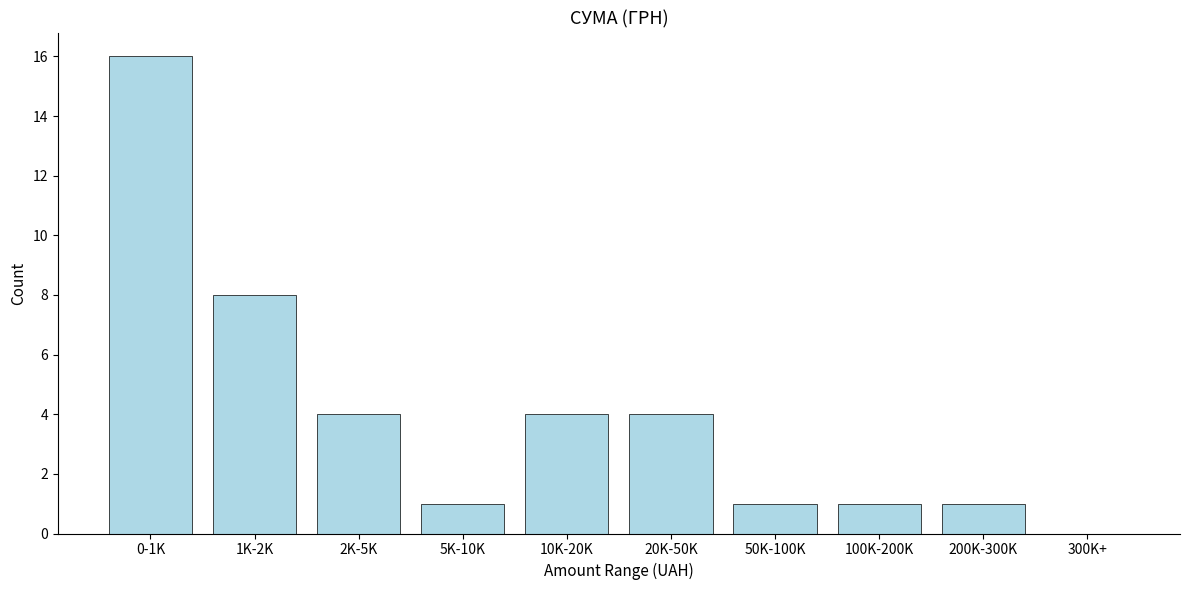

Reading left to right, list all the values displayed in this chart.

0-1K=16	1K-2K=8	2K-5K=4	5K-10K=1	10K-20K=4	20K-50K=4	50K-100K=1	100K-200K=1	200K-300K=1	300K+=0